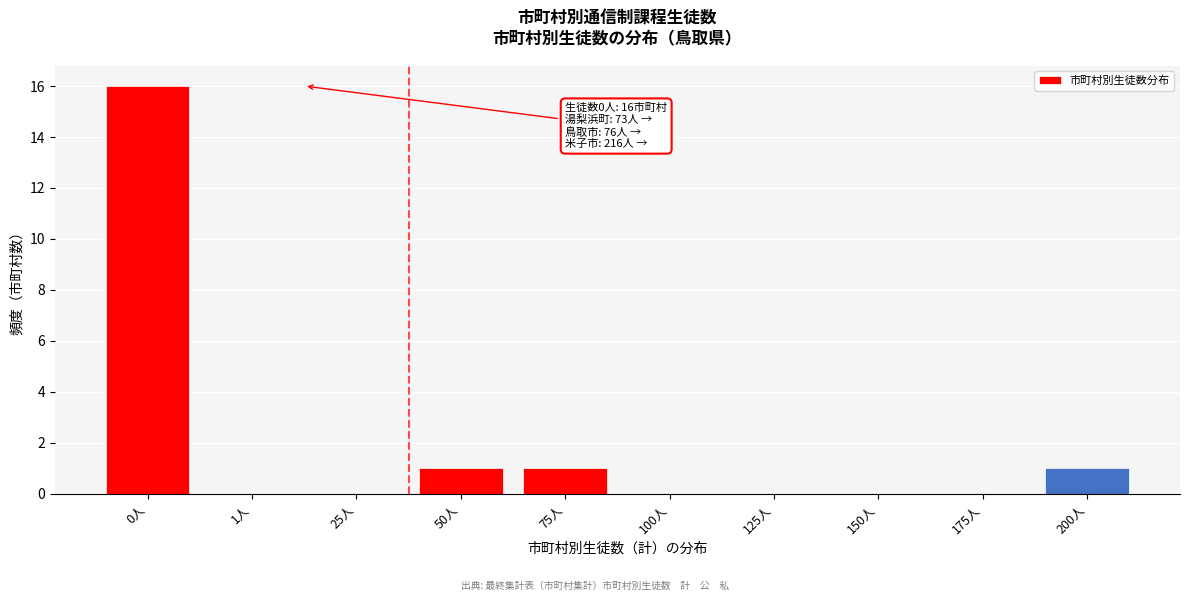

Reading left to right, extract all data points from this chart.

0人=16	1人=0	25人=0	50人=1	75人=1	100人=0	125人=0	150人=0	175人=0	200人=1